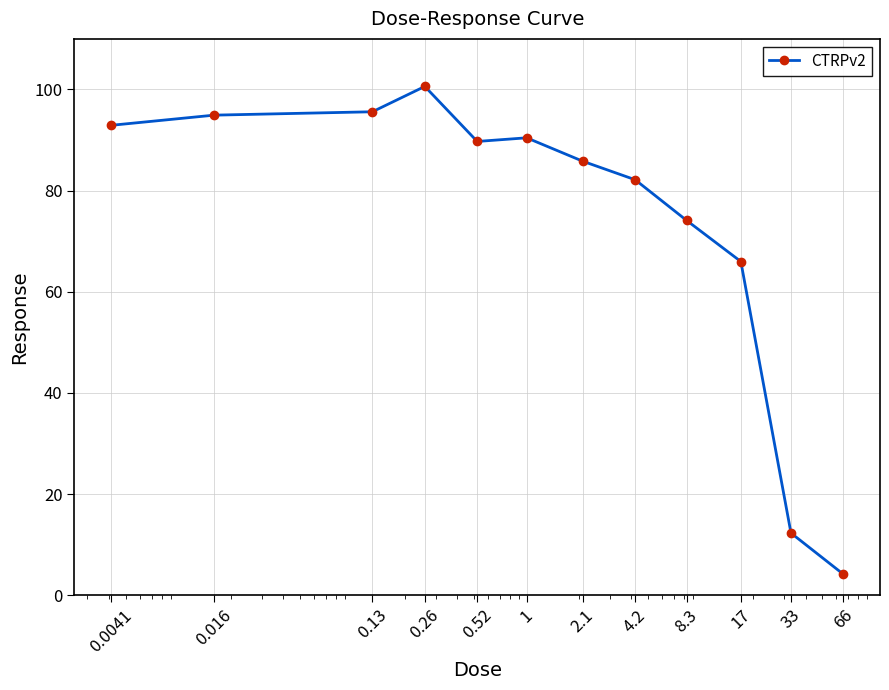

What is the difference between the second highest and second lowest values?

83.3